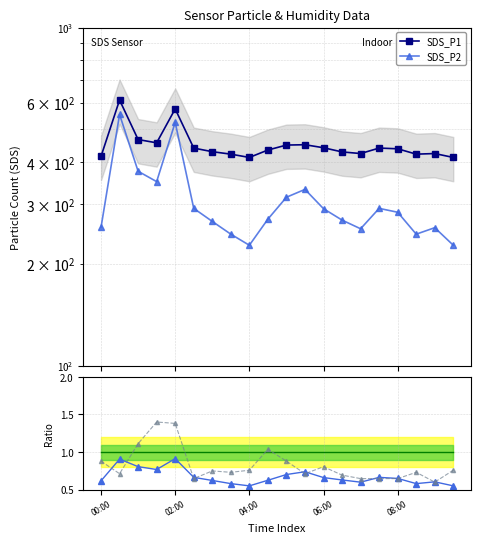

Does the chart have visible grid lines?

Yes